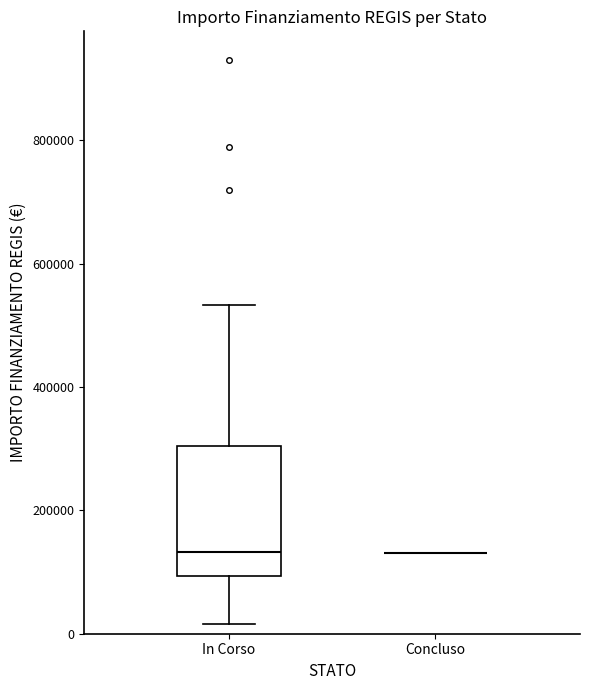

Reading left to right, transcribe this box plot: for each box, give where its median line is, the range the box spans, and where its two whiskers end, as read against the y-axis. The values are not printed on the chart, so give them approximately, as read against the axis.

In Corso: median 140000, box 100000 to 300000, whiskers 20000 to 540000
Concluso: box collapsed to a line at 140000, whiskers 140000 to 140000